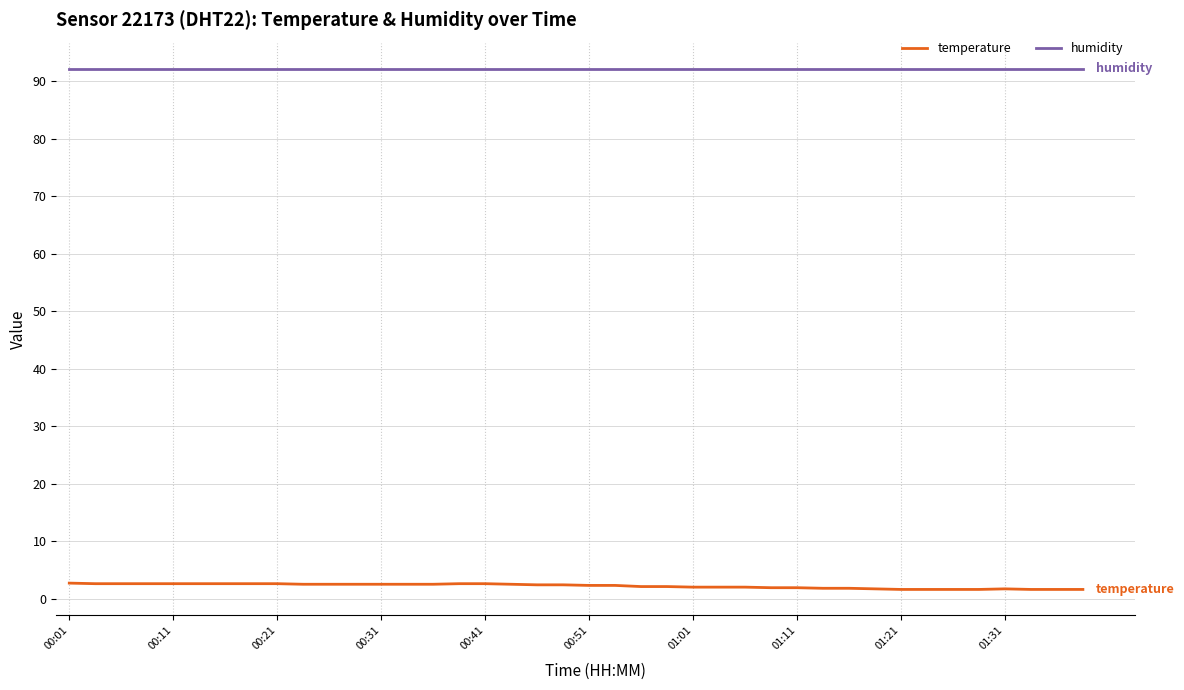

True or false: temperature and humidity cross at least once.

False